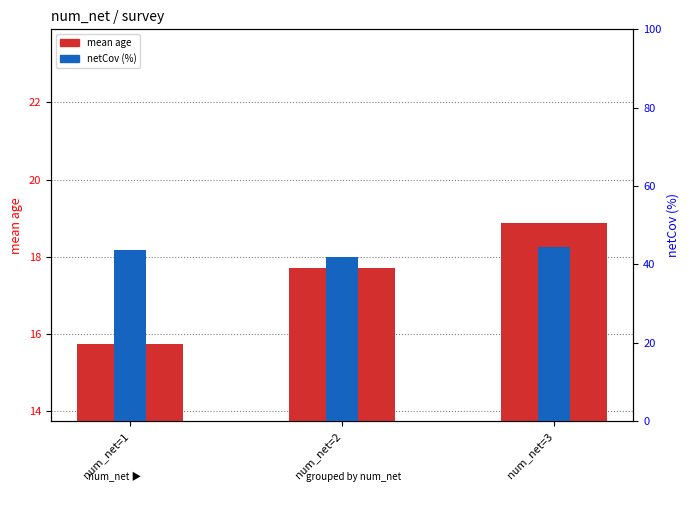

Rank the series by their average value, from lowest to highest.

mean age, netCov (%)